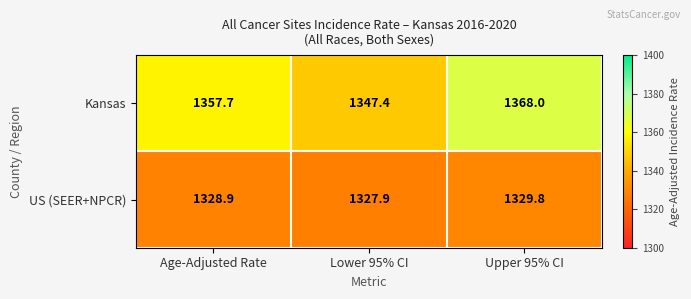

List the labels in order of US (SEER+NPCR) value, smallest first.

Lower 95% CI, Age-Adjusted Rate, Upper 95% CI